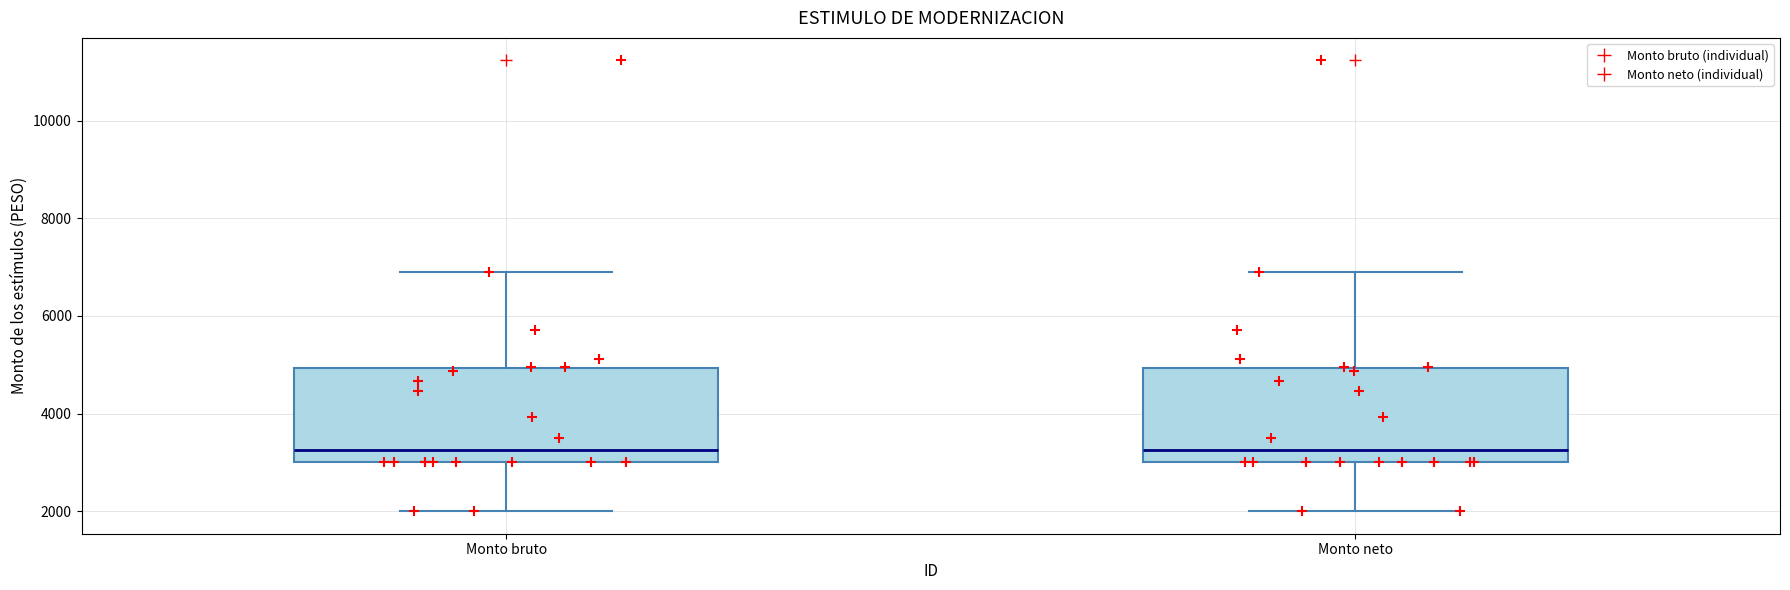

Reading left to right, read every box against the y-axis: the position of its median line, the range the box covers, and the ends of its whiskers. The values are not printed on the chart, so give them approximately, as read against the axis.

Monto bruto: median 3200, box 3000 to 5000, whiskers 2000 to 6800
Monto neto: median 3200, box 3000 to 5000, whiskers 2000 to 6800